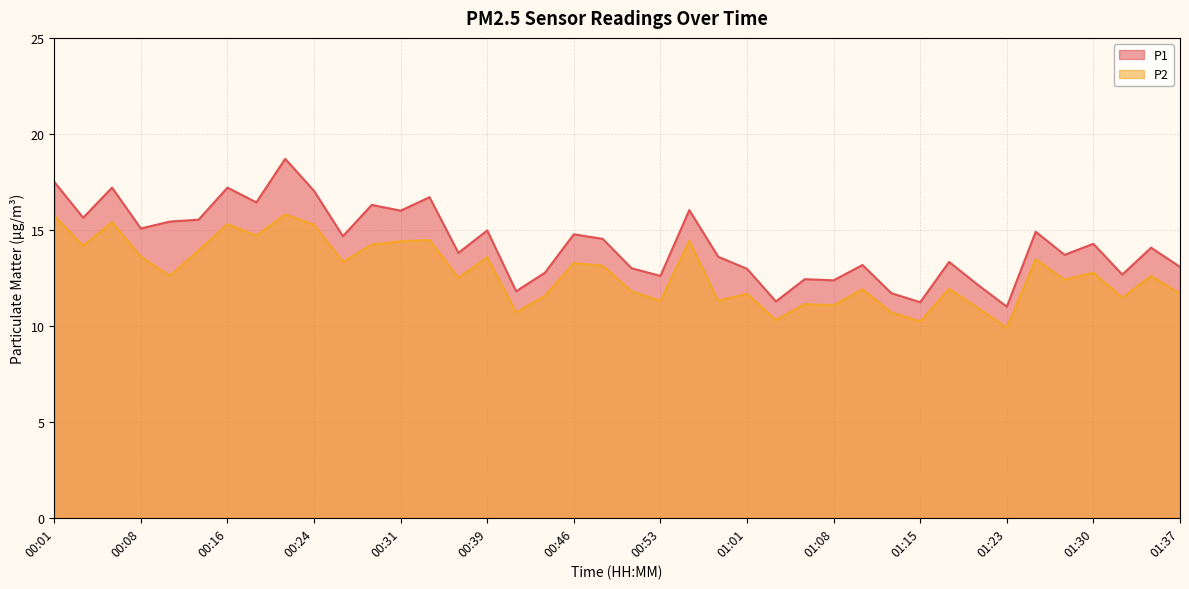

What is the label of the 21st point from the right?

00:48